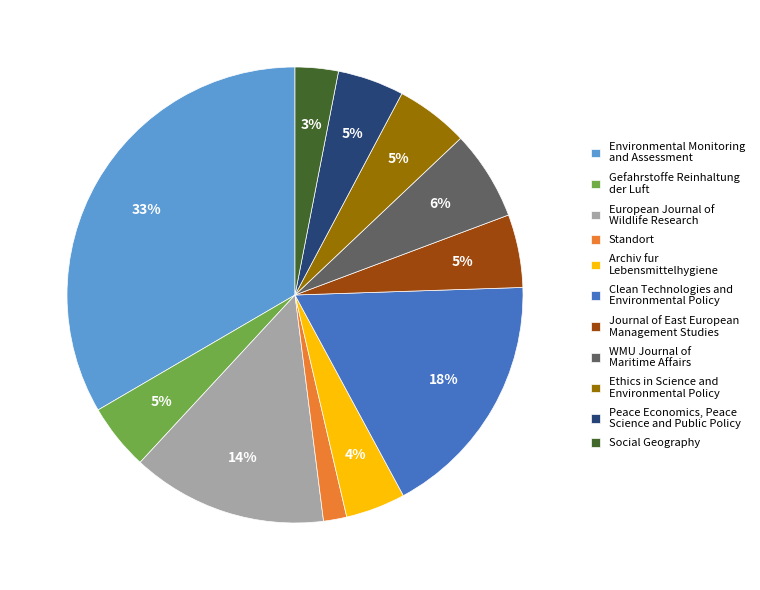

To the nearest percent, what is the combined percentage of Ethics in Science and Environmental Policy and European Journal of Wildlife Research?

19%